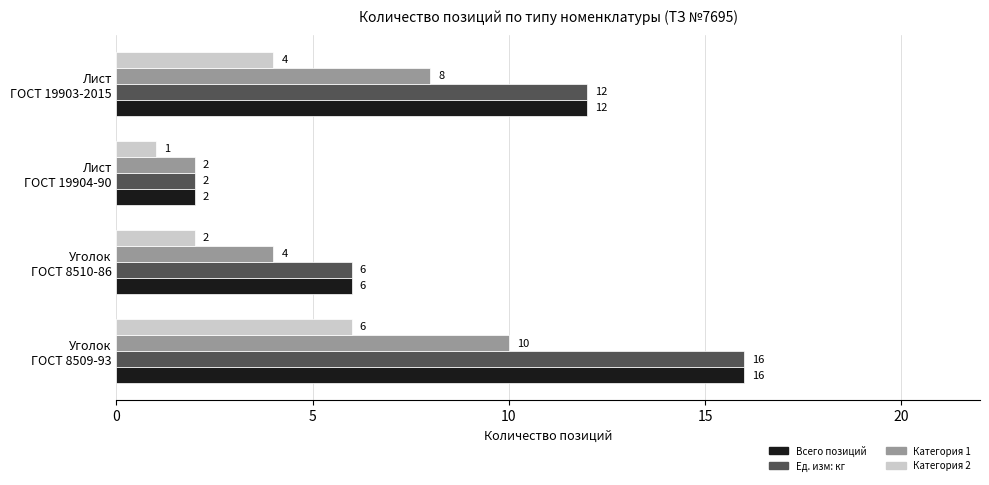

Count the Всего позиций values in the range 6 to 16.

3